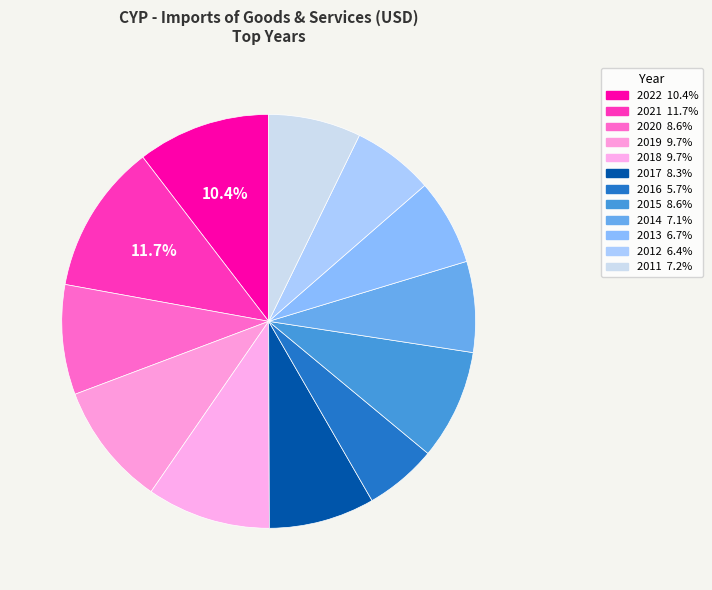

The 2022 slice represents 10% of the pie. True or false?

True